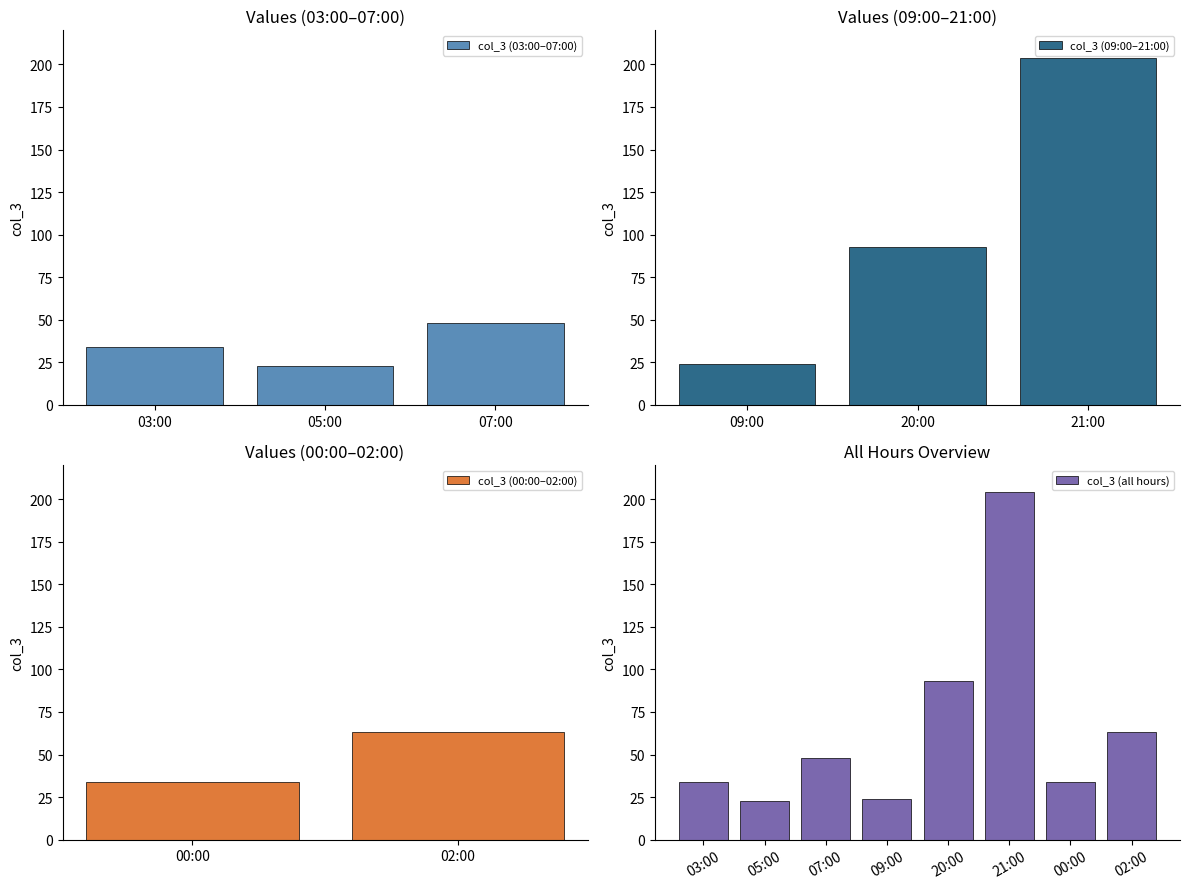

What is the difference between the second highest and minimum values?

70